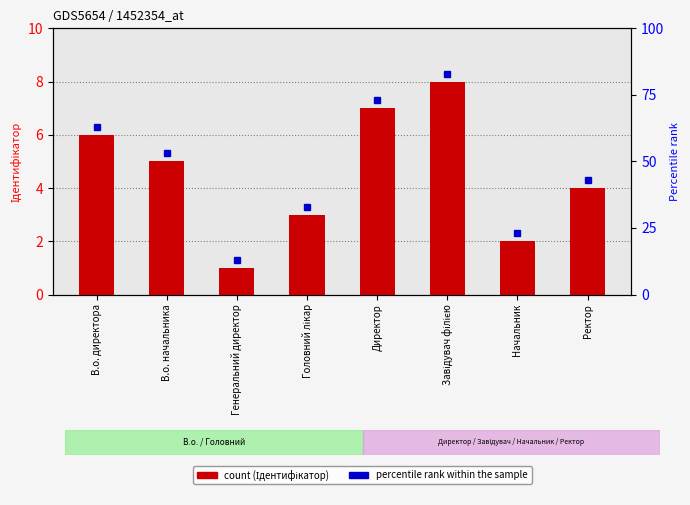

Reading left to right, list all the values displayed in this chart.

В.о. директора=6	В.о. начальника=5	Генеральний директор=1	Головний лікар=3	Директор=7	Завідувач філією=8	Начальник=2	Ректор=4